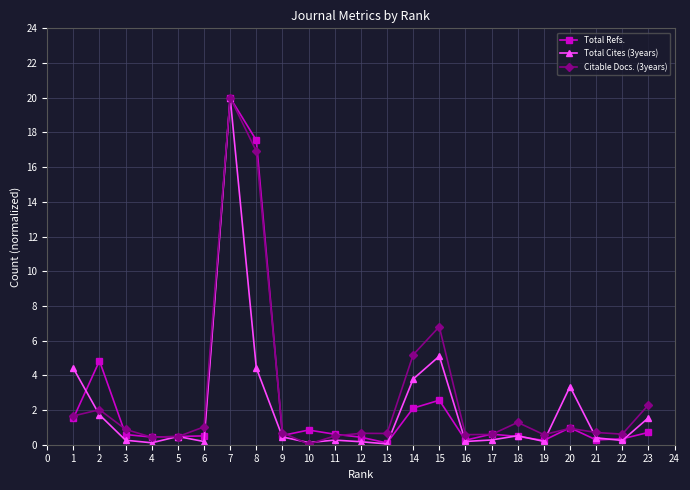

List the series in order of their overall mean, highest first.

Citable Docs. (3years), Total Refs., Total Cites (3years)